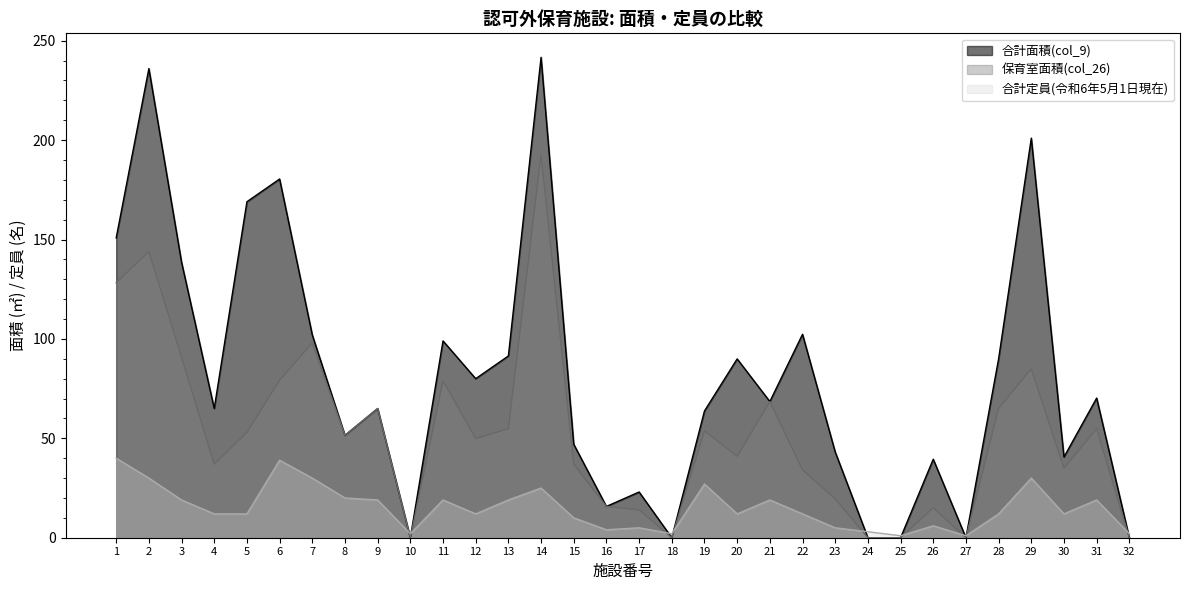

What is the difference between the 保育室面積(col_26) values at 18 and 15?

37.0